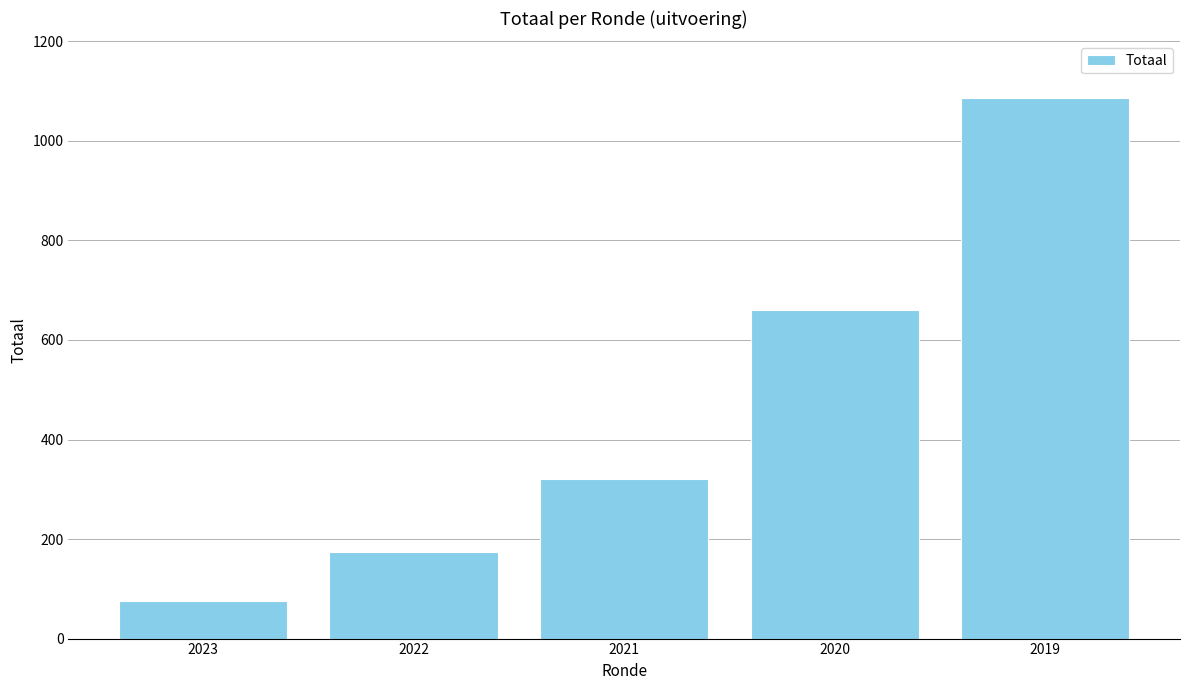

What is the difference between the maximum and minimum values?

1011